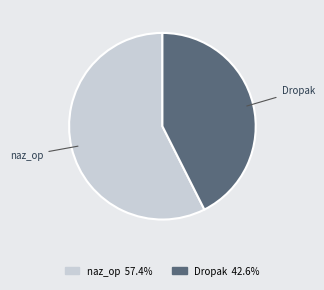

Rank the categories by value from lowest to highest.

Dropak, naz_op